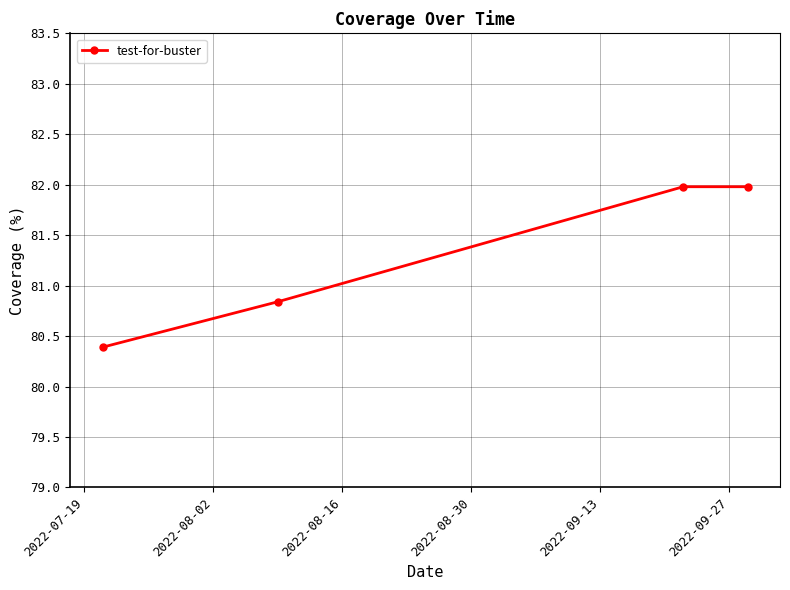

What is the value of the 1st point from the left?

80.4